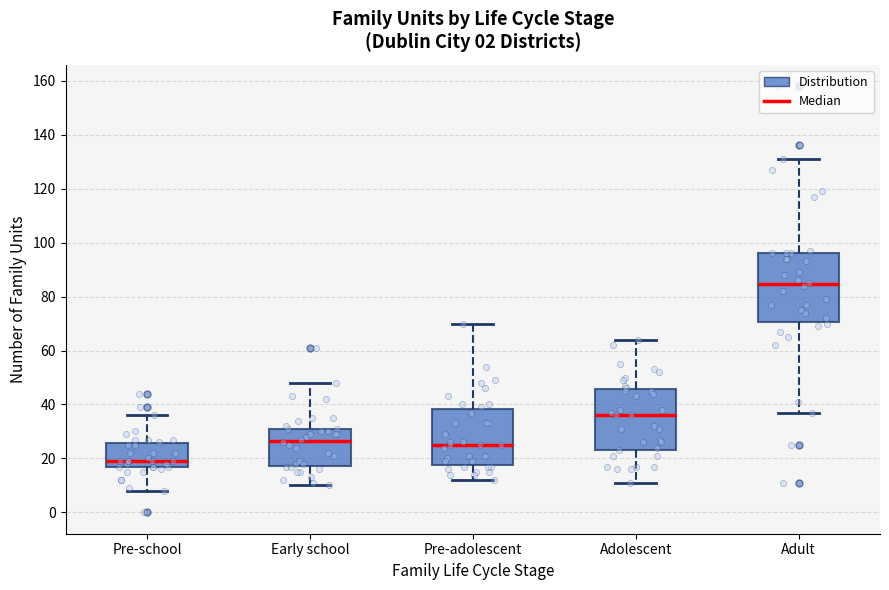

Which box's median line is the highest?

Adult